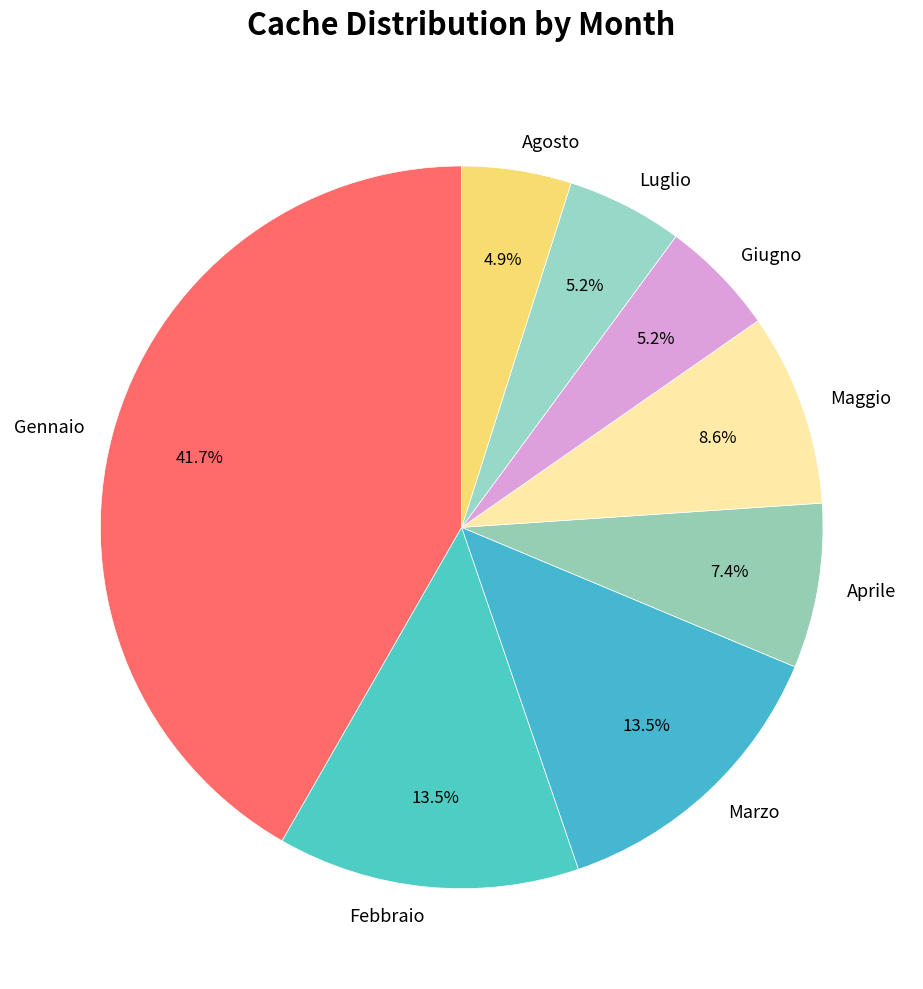

Which category has the biggest portion of the pie?

Gennaio